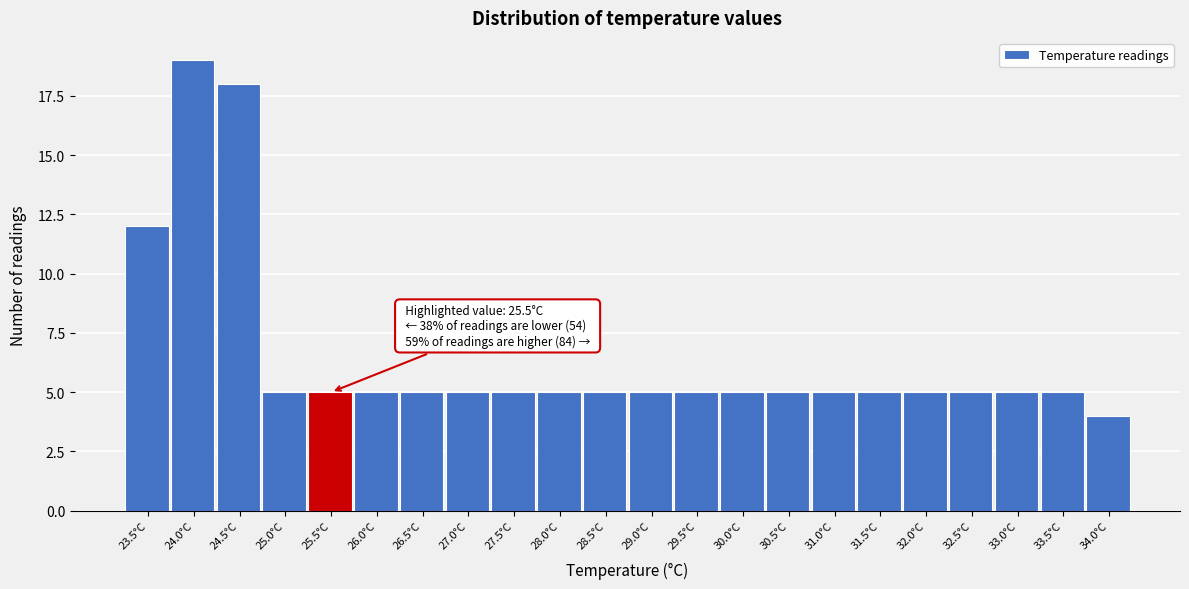

Reading left to right, list all the values displayed in this chart.

12	19	18	5	5	5	5	5	5	5	5	5	5	5	5	5	5	5	5	5	5	4